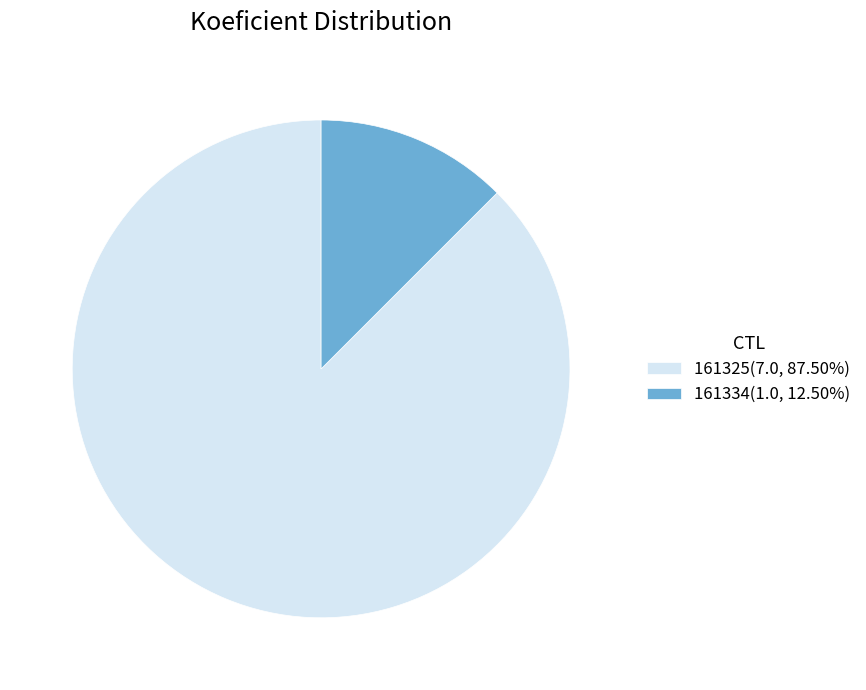

Which slice represents more than half of the pie?

161325